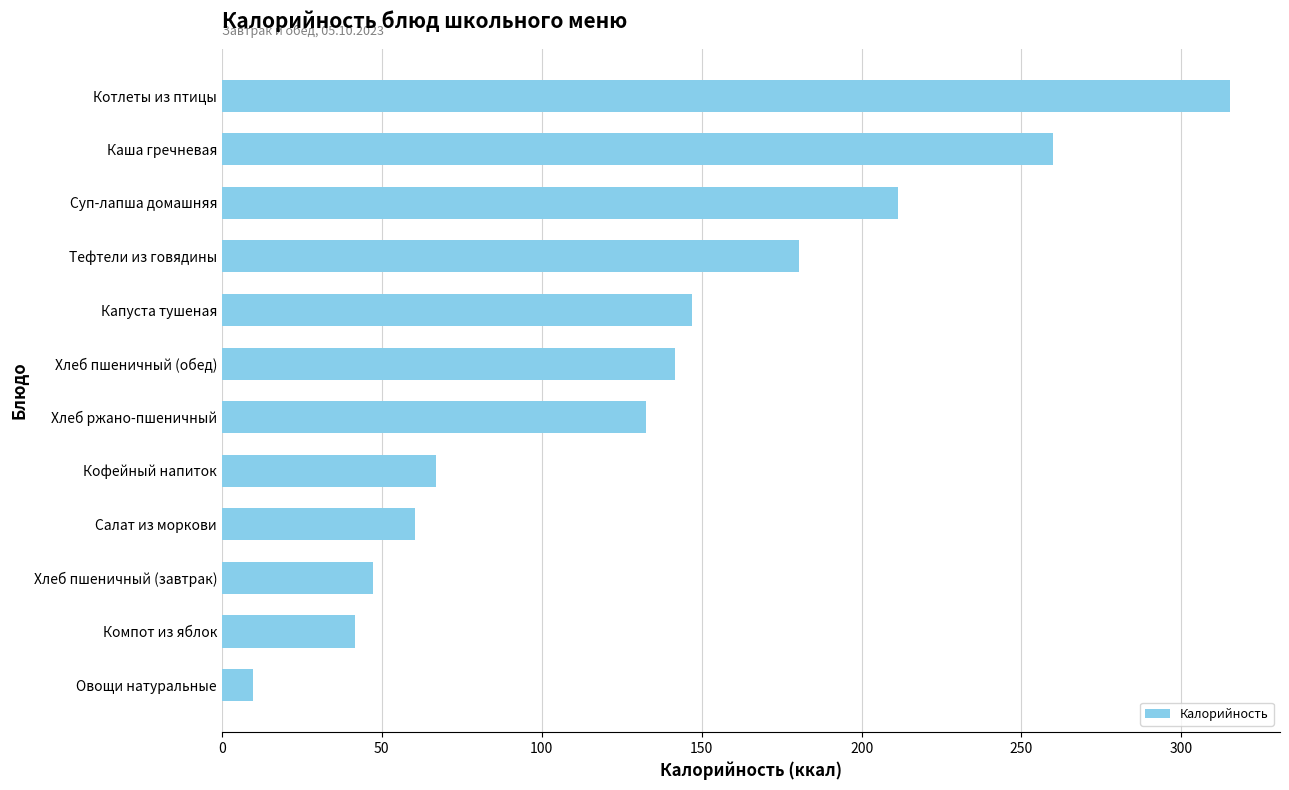

How many bars are there in total?

12